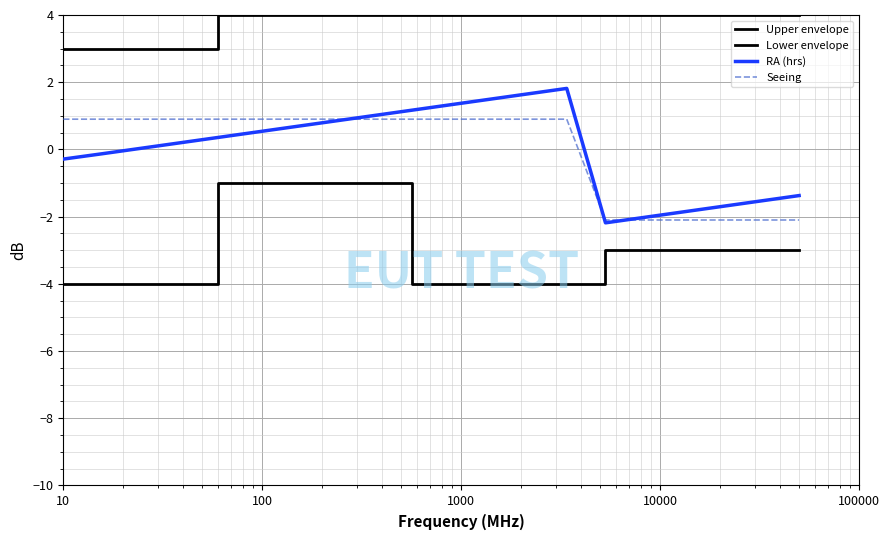

What is the lowest value of the Seeing series?

-2.1